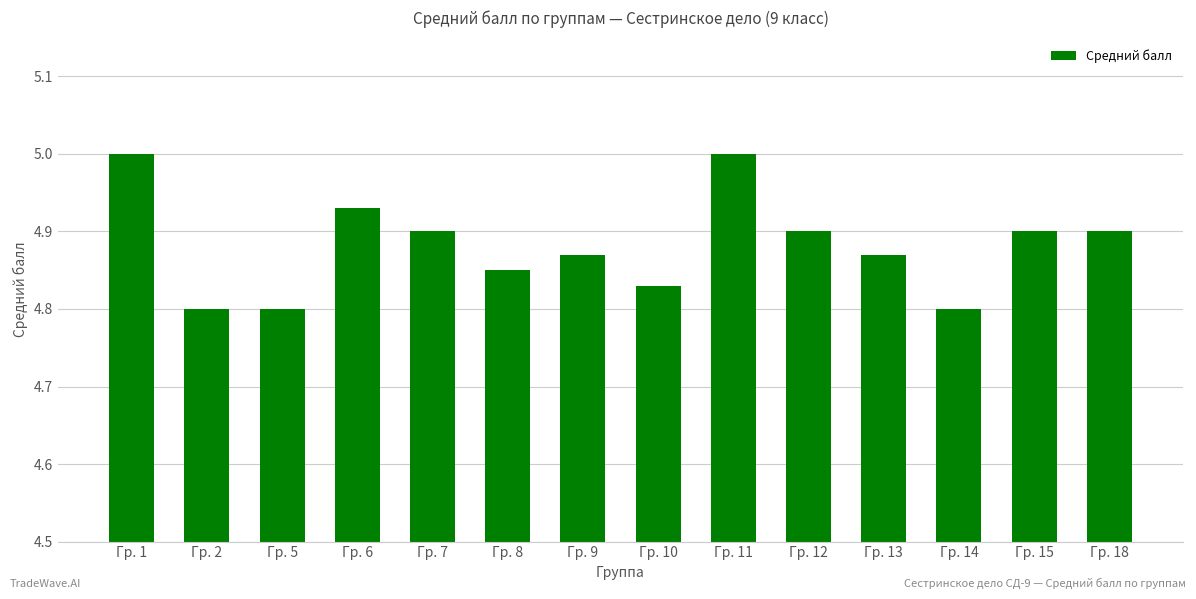

What is the greatest value displayed?

5.0